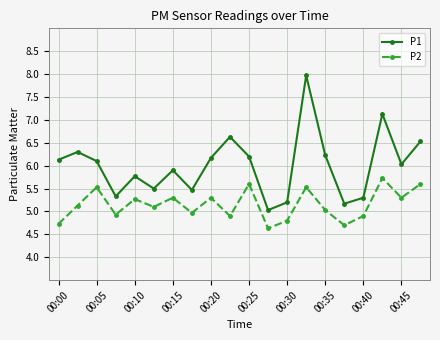

What are all the series names shown in the legend?

P1, P2